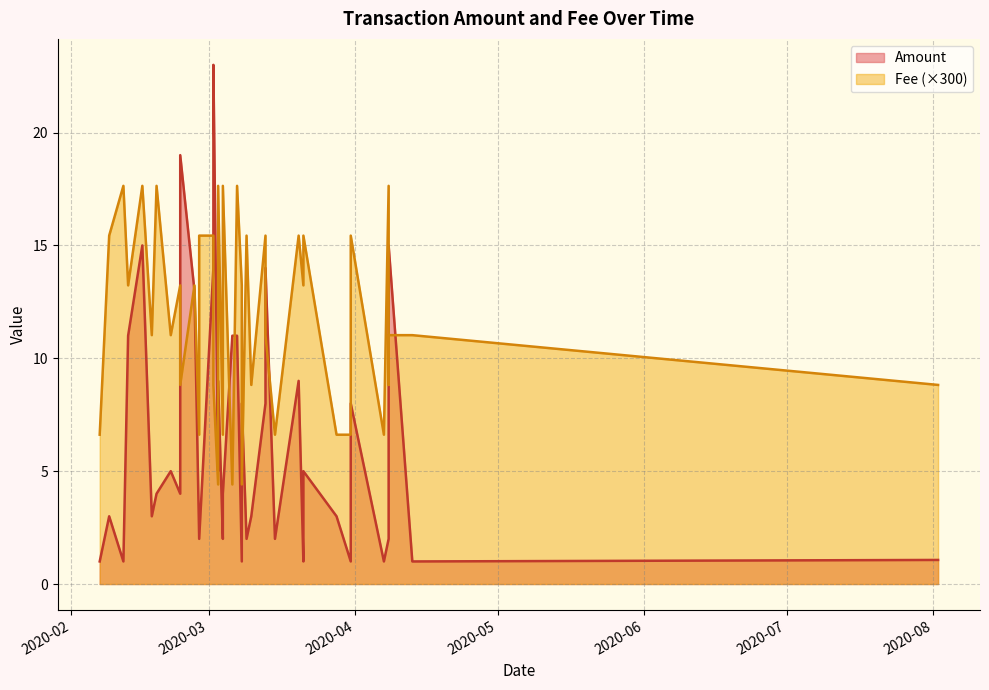

What is the difference between the Amount values at 6 and 24?

1.0